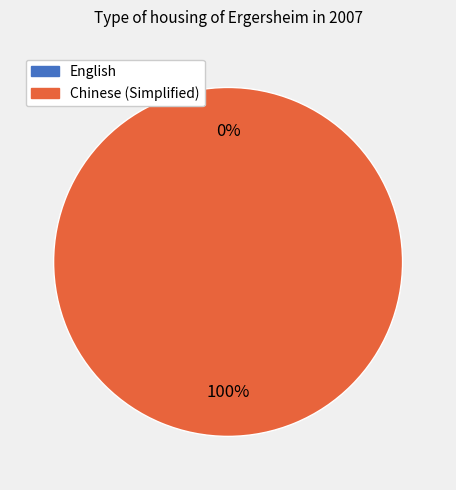

Which has a higher value, Chinese (Simplified) or English?

Chinese (Simplified)